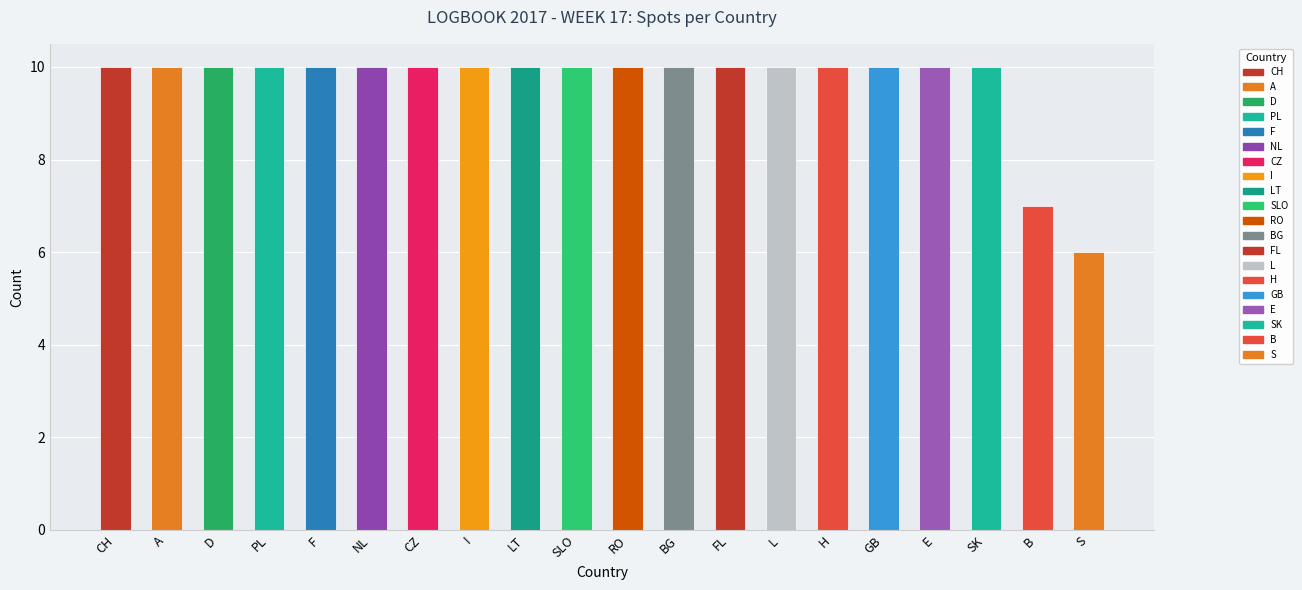

Reading left to right, transcribe all the data shown in this chart.

10	10	10	10	10	10	10	10	10	10	10	10	10	10	10	10	10	10	7	6